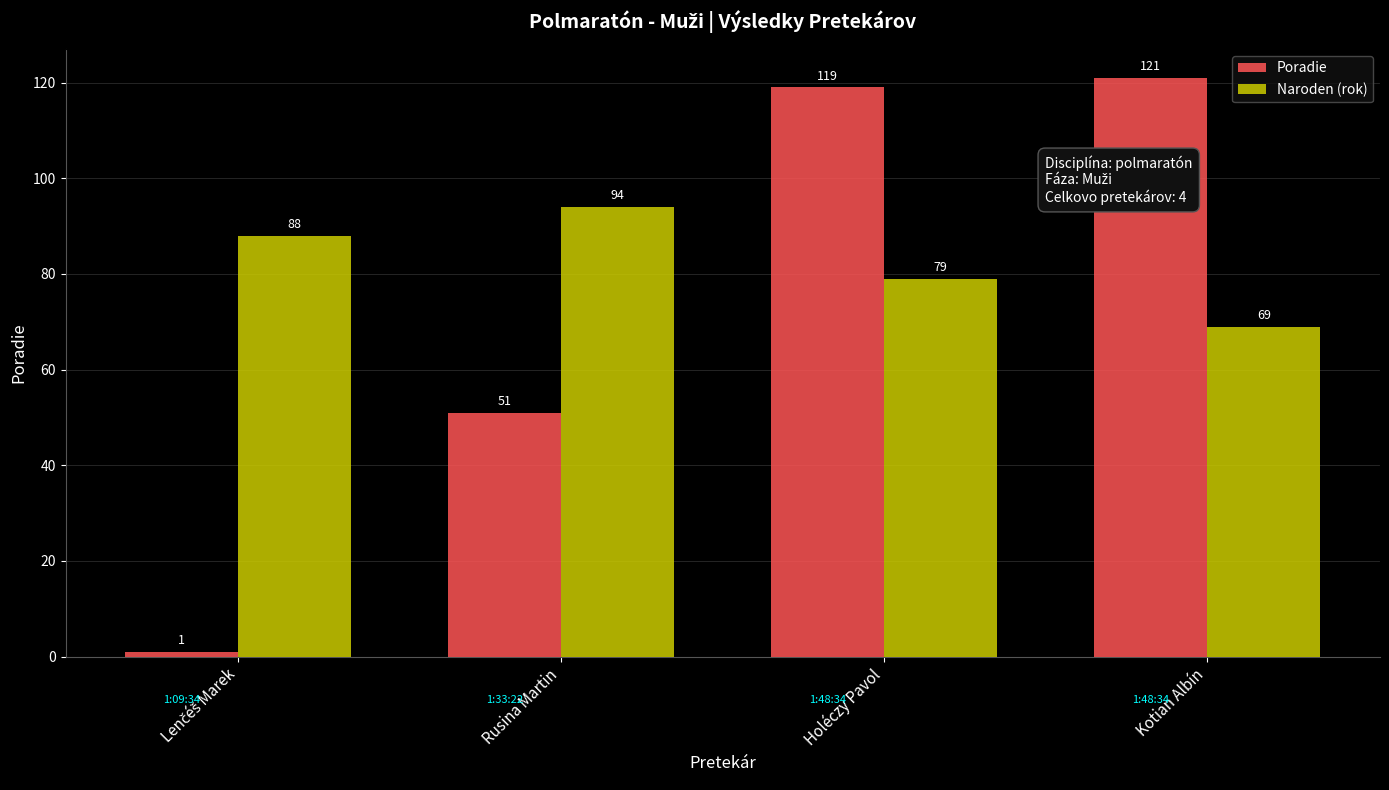

Rank the series by their average value, from lowest to highest.

Poradie, Naroden (rok)